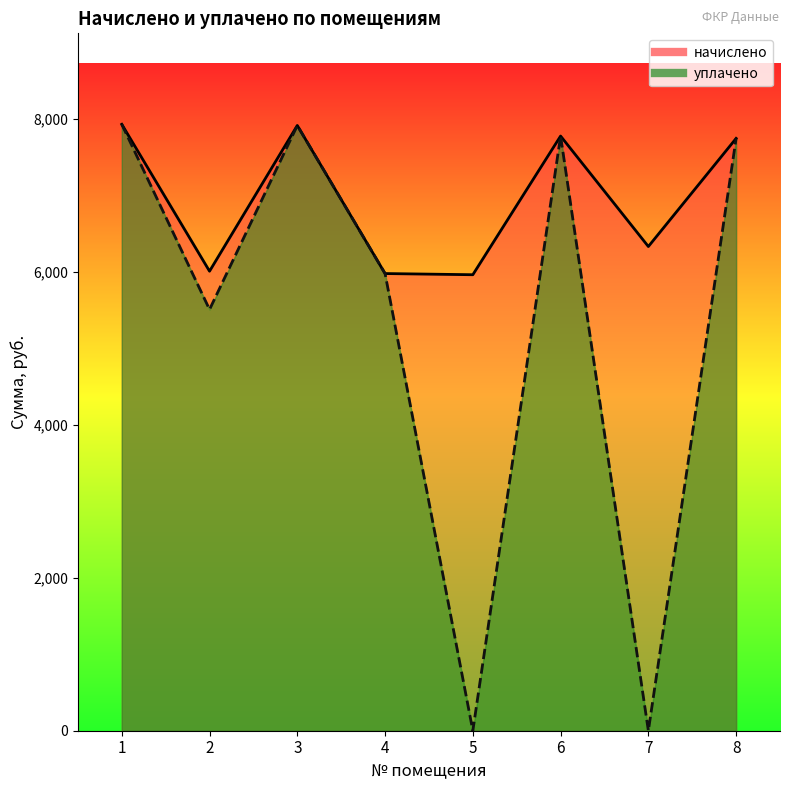

What is the highest value of the уплачено series?

7925.8